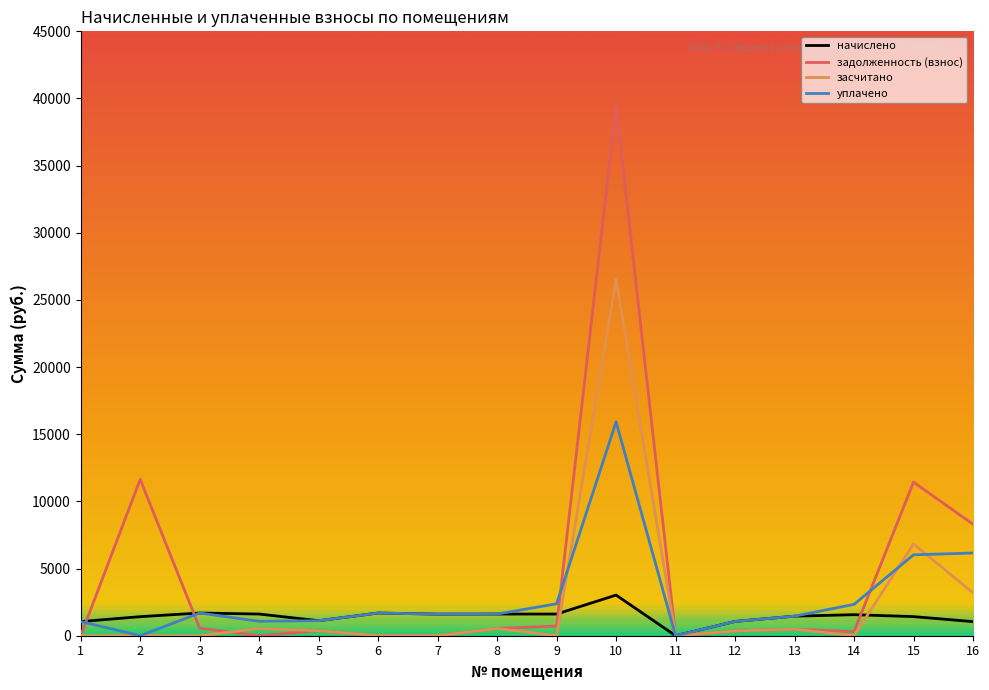

True or false: засчитано and начислено cross at least once.

True